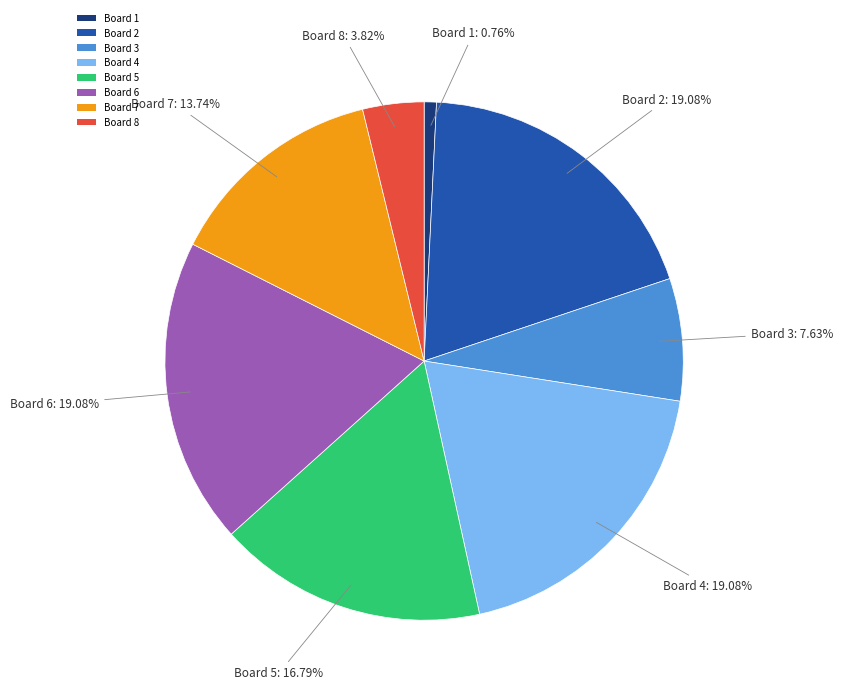

Is the sum of Board 8 and Board 7 greater than half?

No